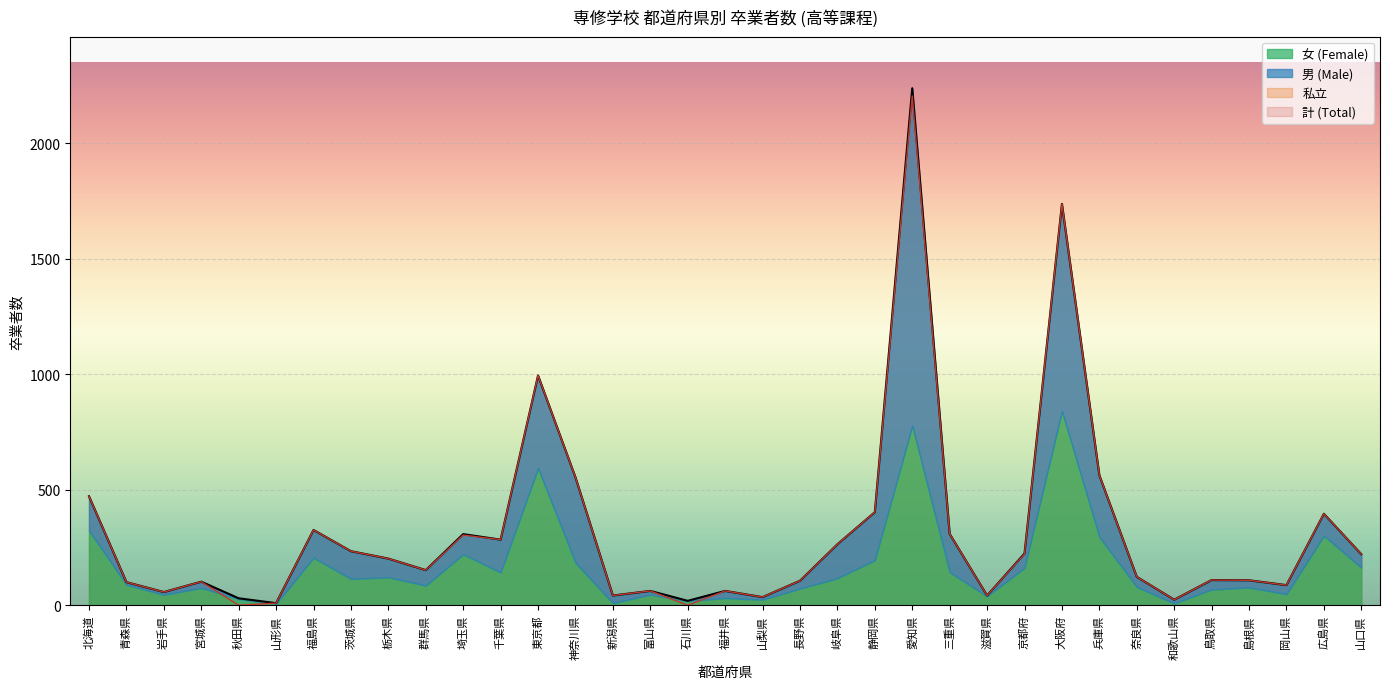

True or false: 計 (Total) and 私立 intersect in this chart.

False